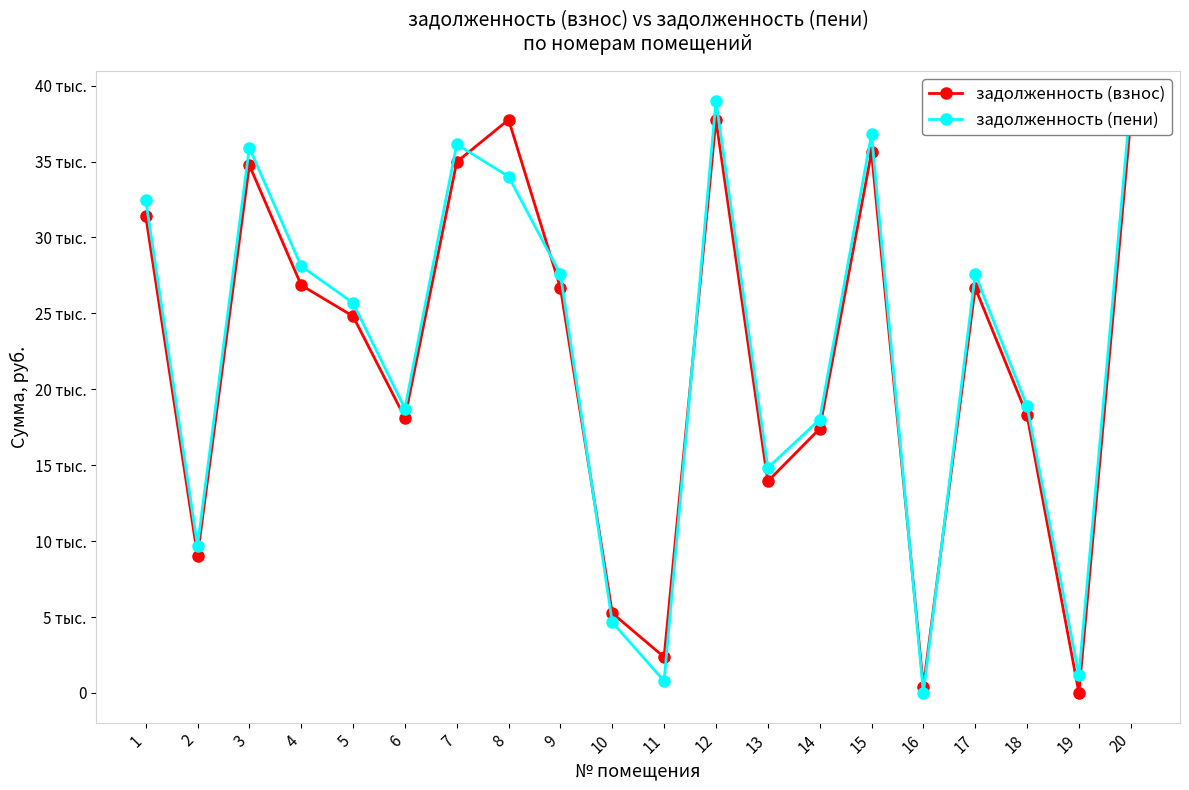

What is the spread (max minus min) of values at 4?

1255.6